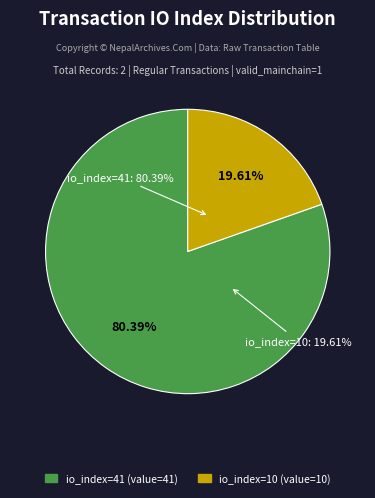

To the nearest percent, what percentage of the pie is io_index=41?

80%